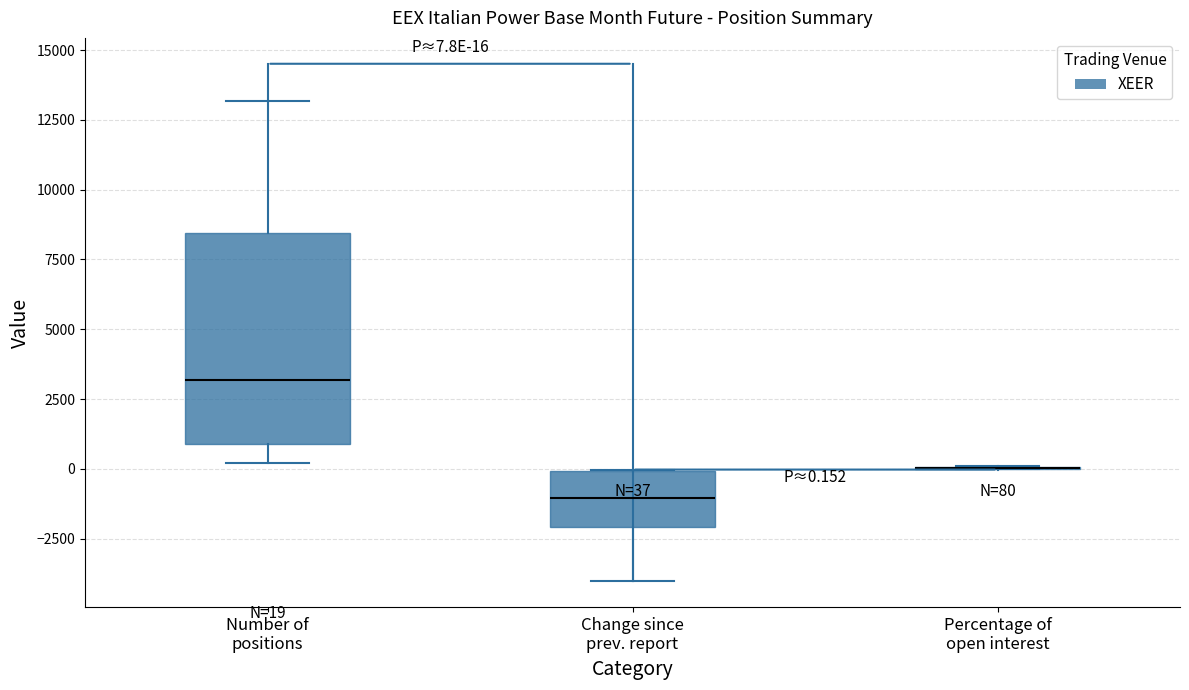

Comparing the boxes themselves (not the whiskers), which one is the tallest?

Number of positions